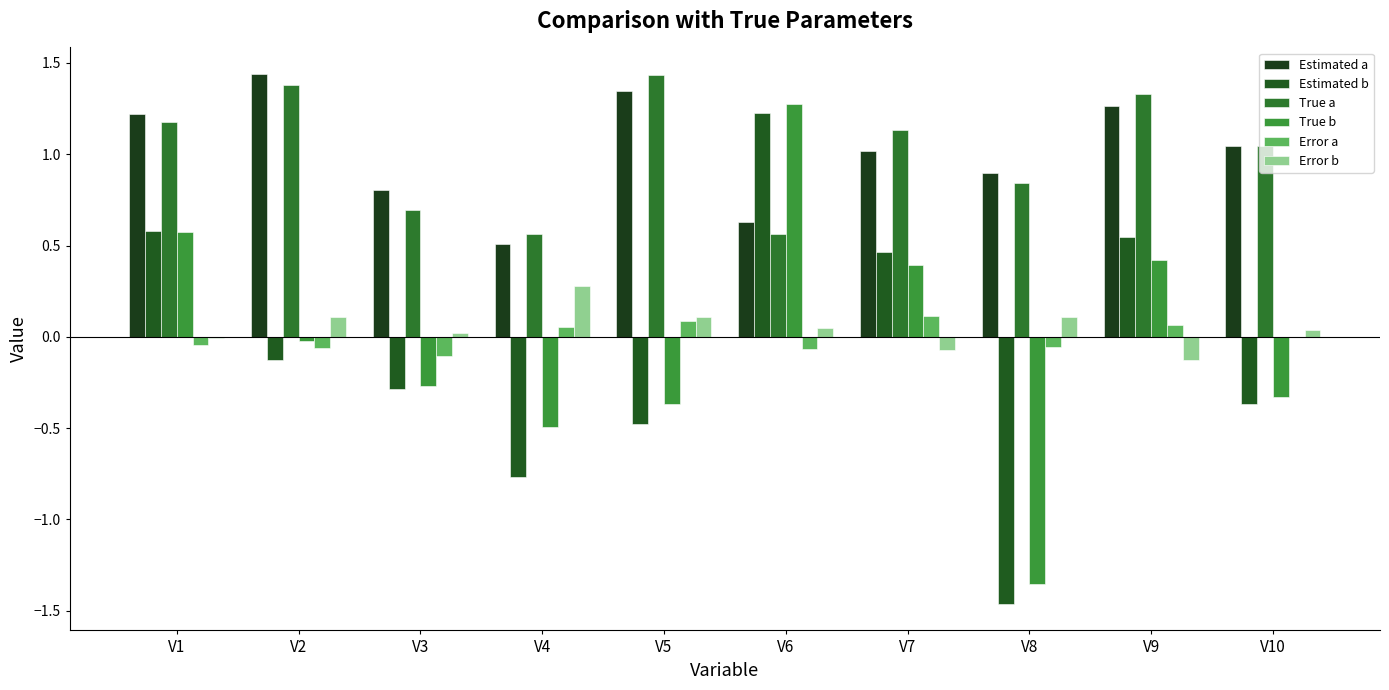

What is the lowest value of the Estimated a series?

0.5